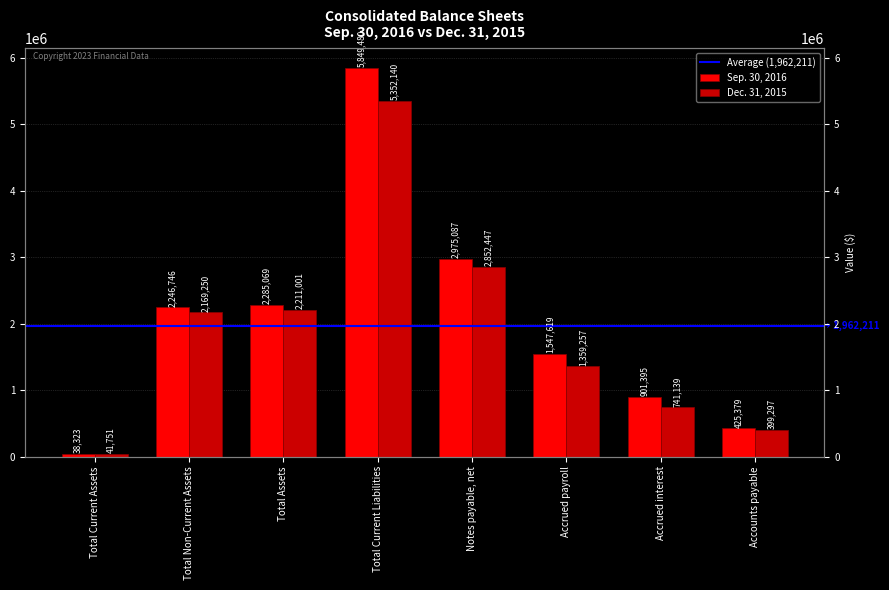

What is the total value across all series at Accounts payable?

824676